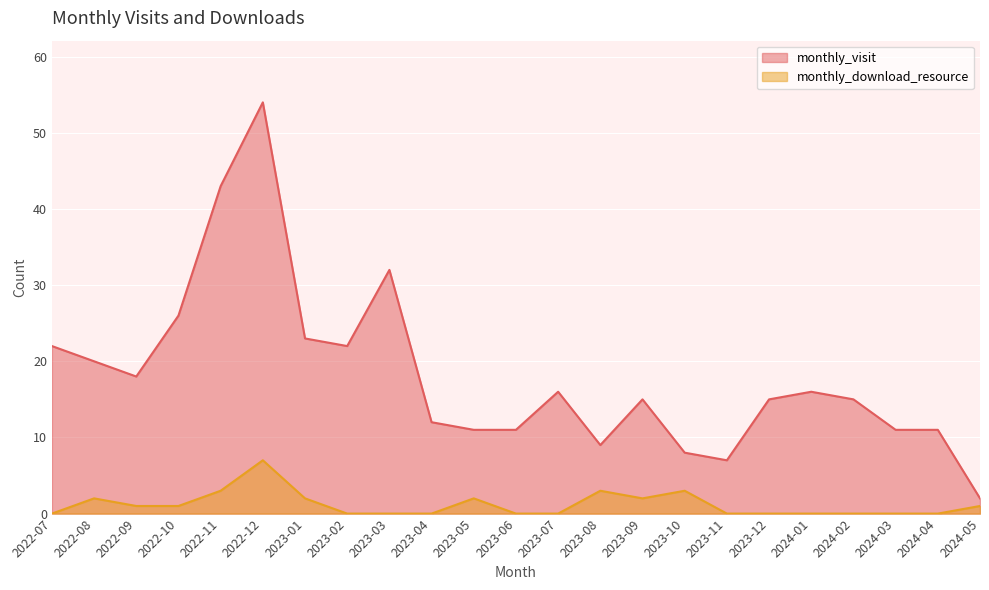

Is it true that monthly_visit equals 15 at 2023-08?

False